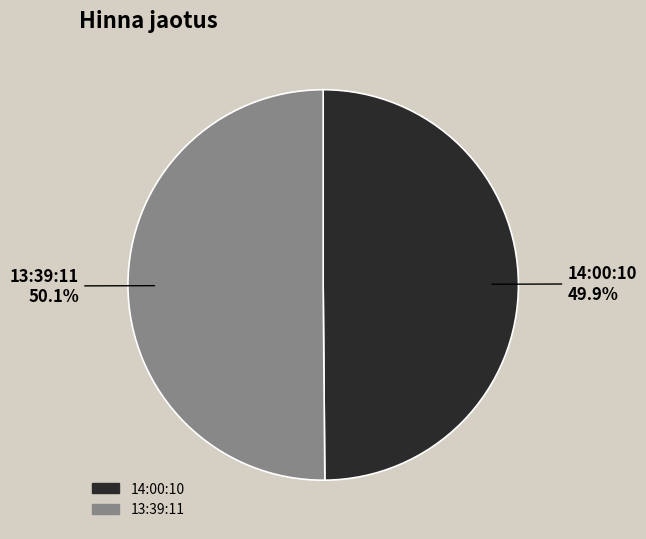

Is there a majority slice in this chart?

Yes